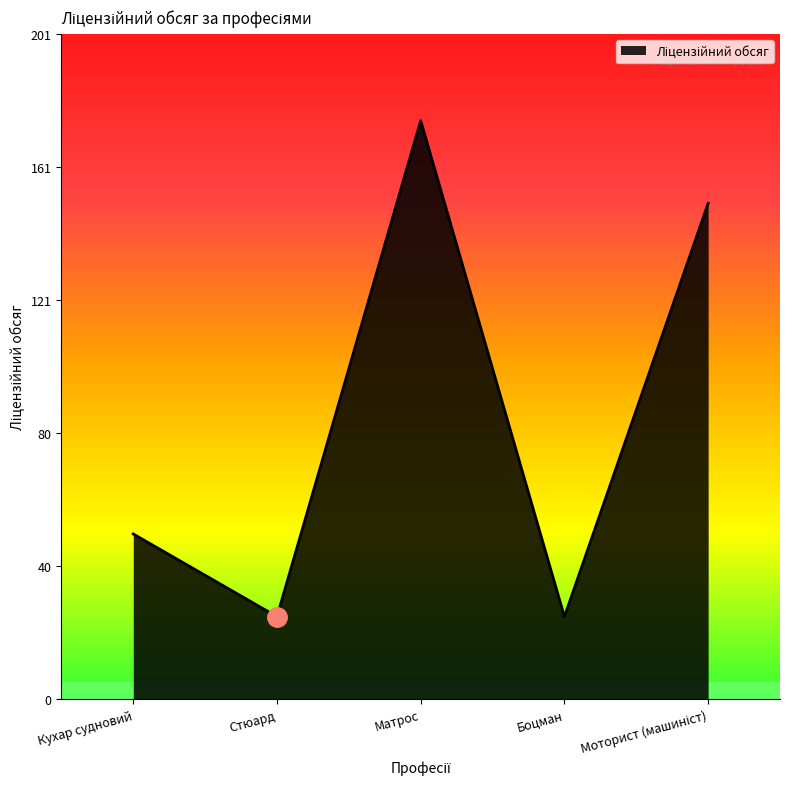

What is the difference between the maximum and minimum values?

150